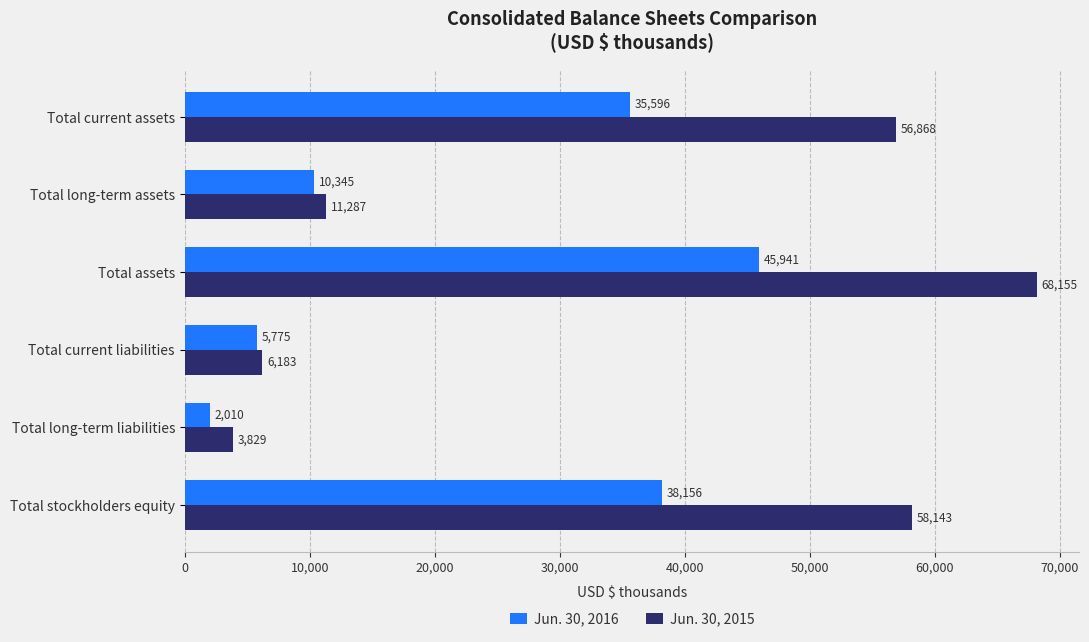

What is the difference between the maximum and minimum values in the Jun. 30, 2016 series?

43931